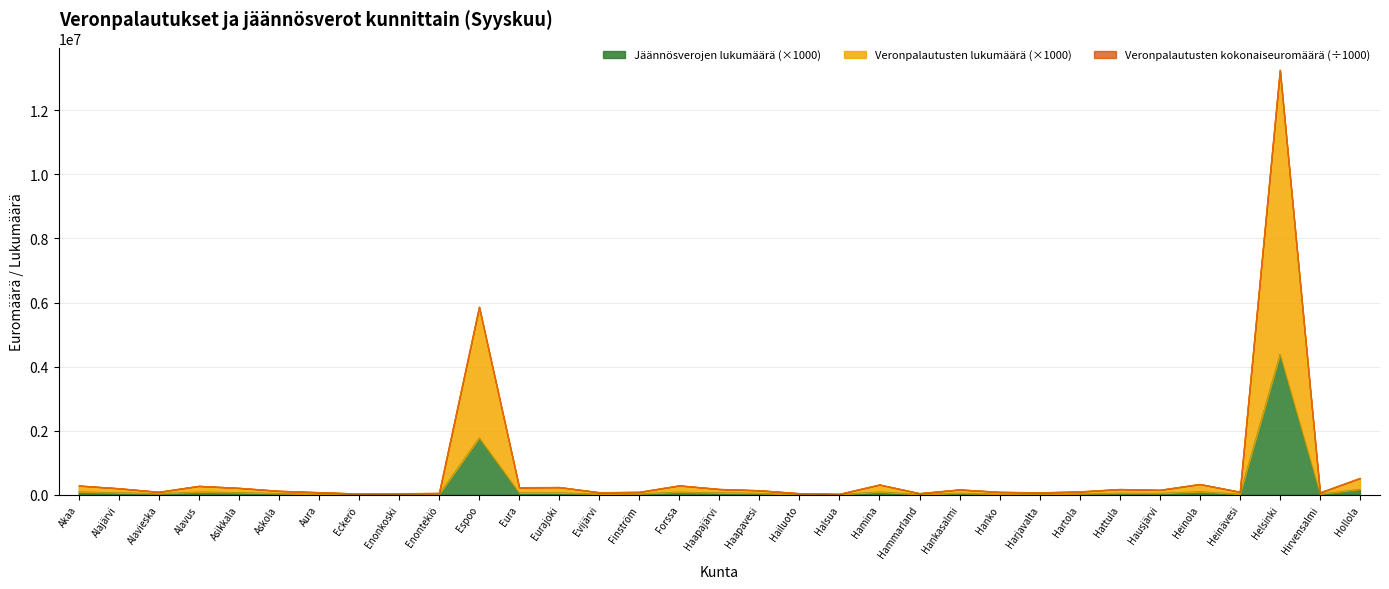

True or false: Veronpalautusten kokonaiseuromäärä and Jäännösverojen lukumäärä intersect in this chart.

False